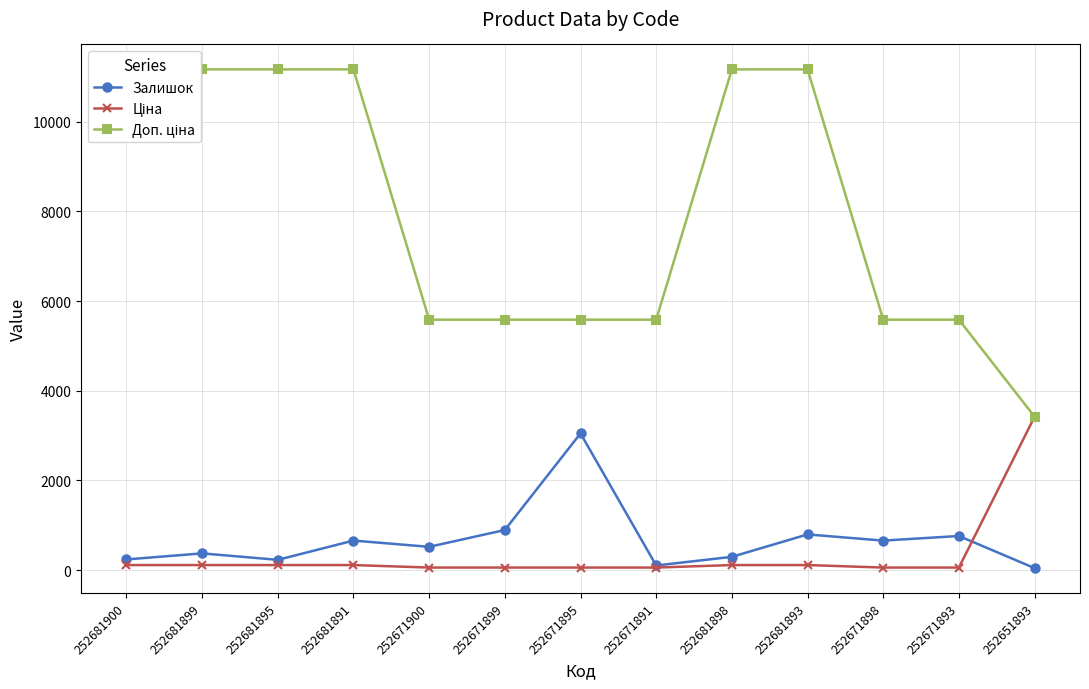

The value of Доп. ціна at 252681891 is 11169.0. True or false?

True